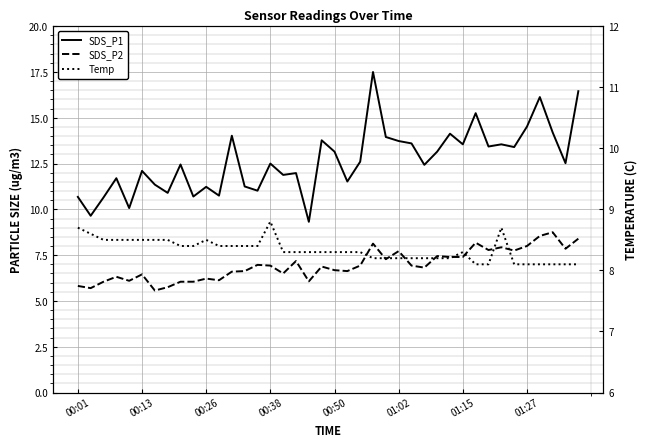

Reading right to left, transcribe all the data shown in this chart.

SDS_P1: 16.4	12.5	14.2	16.1	14.5	13.4	13.6	13.4	15.2	13.6	14.1	13.2	12.4	13.6	13.7	13.9	17.5	12.6	11.5	13.2	13.8	9.3	12.0	11.9	12.5	11.0	11.2	14.0	10.8	11.2	10.7	12.4	10.9	11.3	12.1	10.1	11.7	10.7	9.7	10.7
SDS_P2: 8.4	7.8	8.8	8.6	8.0	7.8	7.9	7.8	8.2	7.4	7.4	7.5	6.8	6.9	7.7	7.3	8.1	6.9	6.6	6.7	6.9	6.1	7.2	6.5	6.9	7.0	6.6	6.6	6.1	6.2	6.0	6.0	5.8	5.6	6.5	6.1	6.3	6.0	5.7	5.8
Temp: 8.1	8.1	8.1	8.1	8.1	8.1	8.7	8.1	8.1	8.3	8.2	8.2	8.2	8.2	8.2	8.2	8.2	8.3	8.3	8.3	8.3	8.3	8.3	8.3	8.8	8.4	8.4	8.4	8.4	8.5	8.4	8.4	8.5	8.5	8.5	8.5	8.5	8.5	8.6	8.7